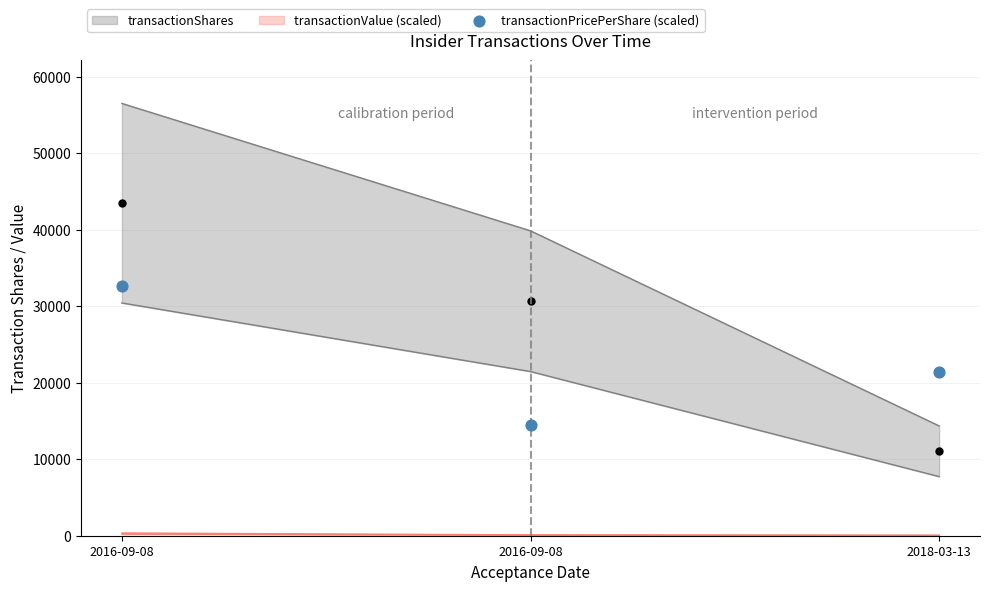

What is the change in value from 2016-09-08 to 2018-03-13?

-11344.5